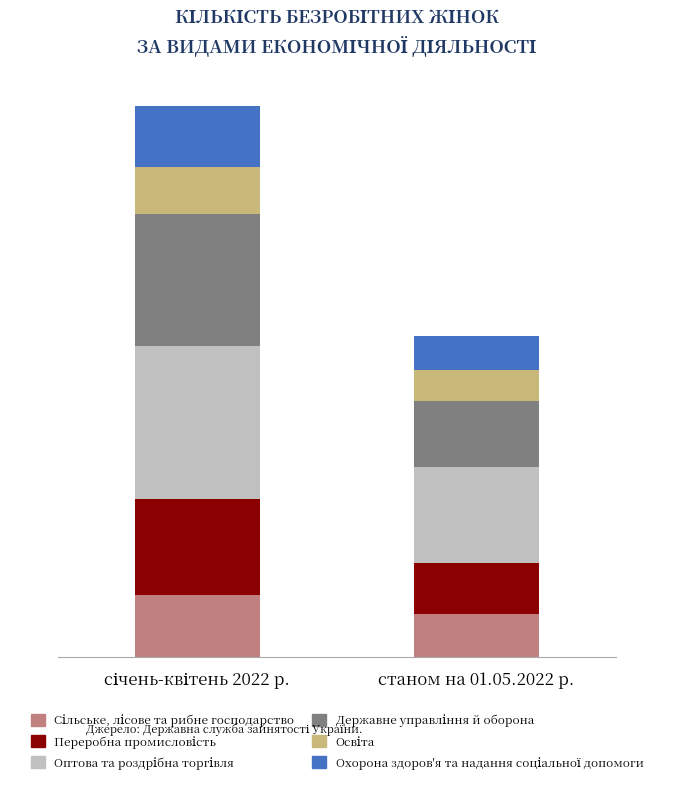

Which has a higher value, січень-квітень 2022 р. or станом на 01.05.2022 р.?

січень-квітень 2022 р.